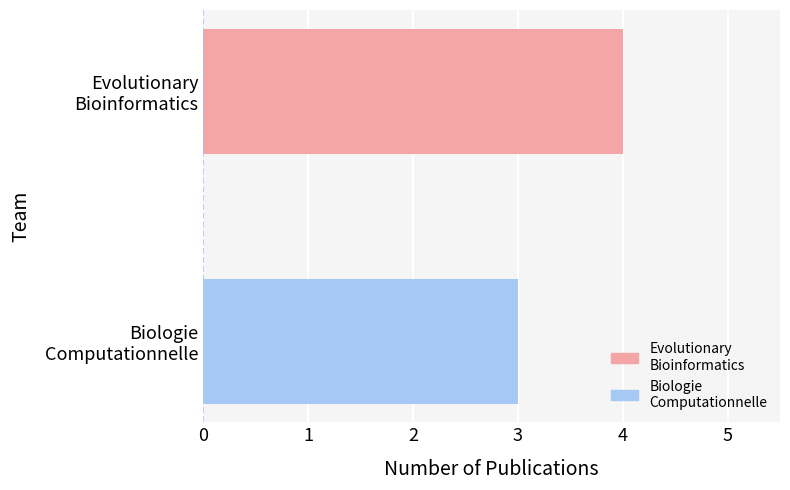

Rank the categories by value from lowest to highest.

Biologie
Computationnelle, Evolutionary
Bioinformatics